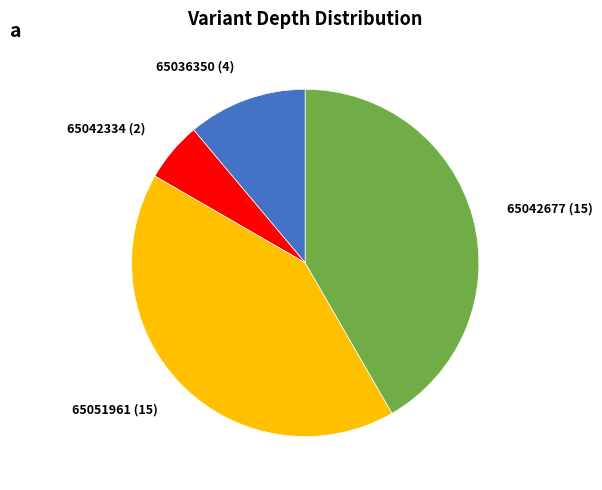

True or false: 65036350 (4) accounts for 11% of the total.

True